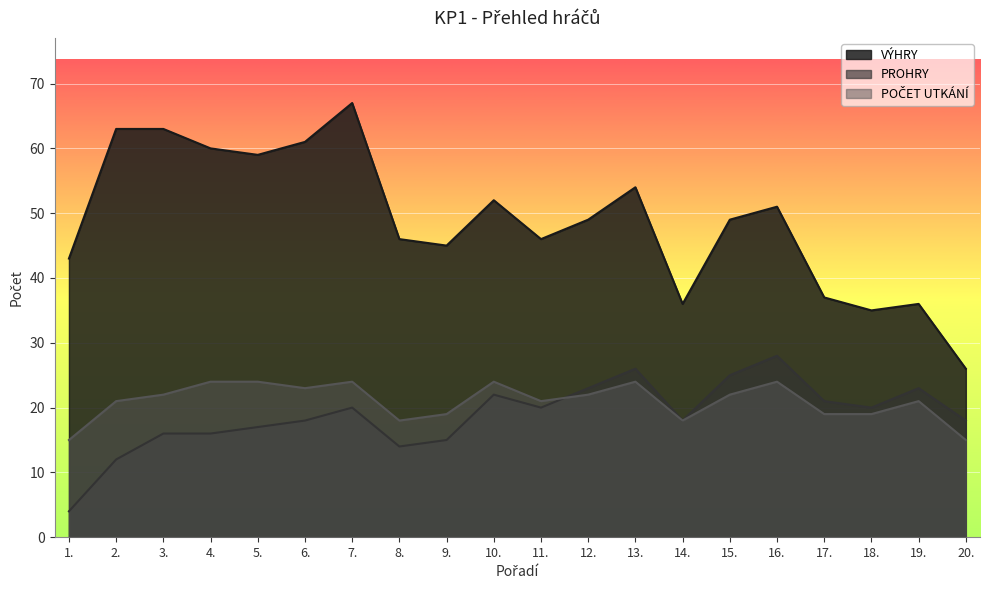

What is the label of the 13th point from the right?

8.